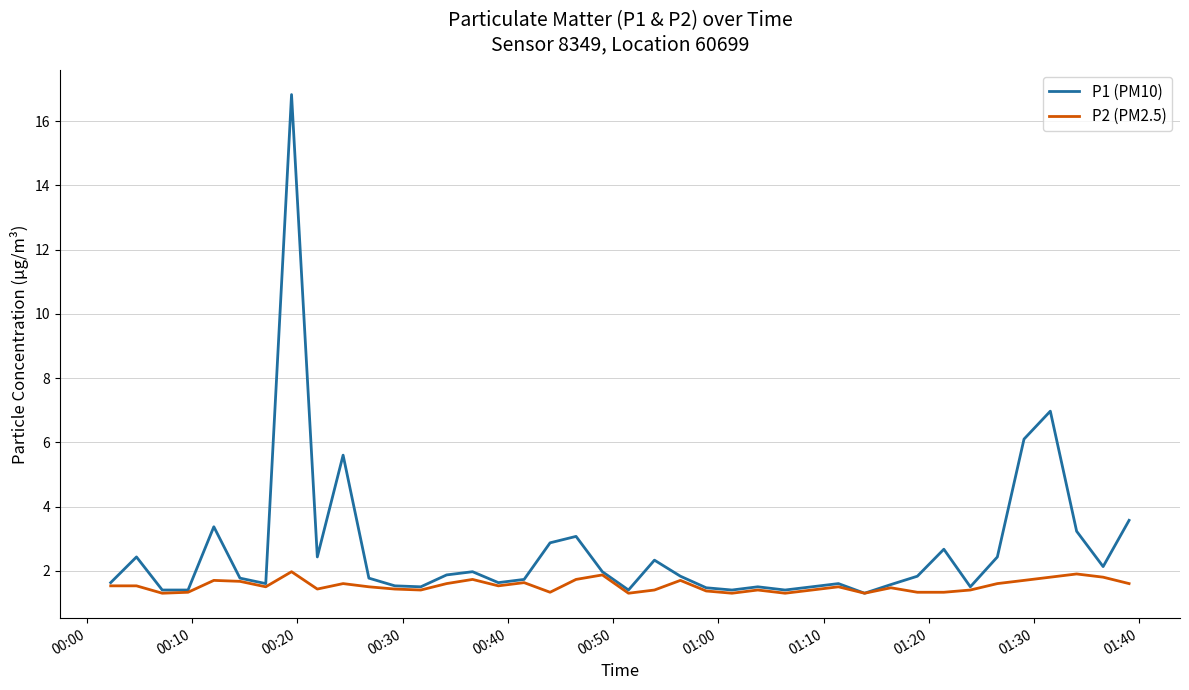

Which series has the largest total across all categories?

P1 (PM10)